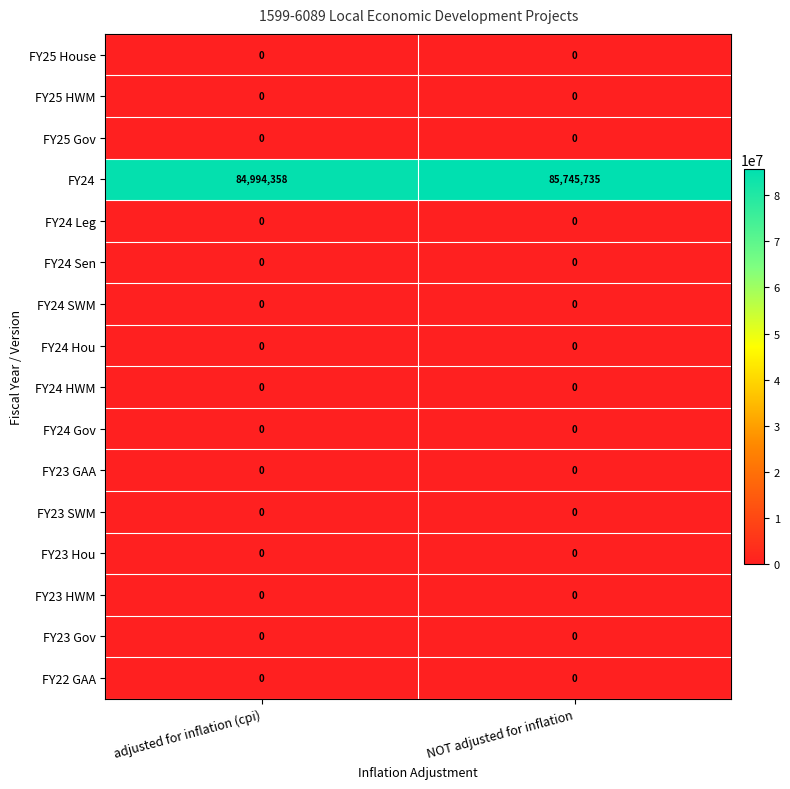

Which category has the highest value across all series?

NOT adjusted for inflation